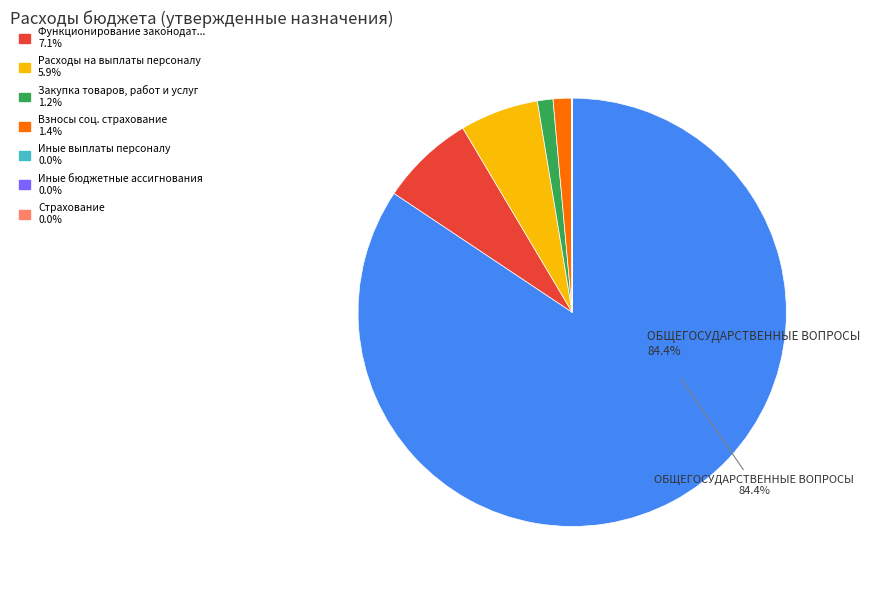

Is there any slice that represents more than half of the pie?

Yes